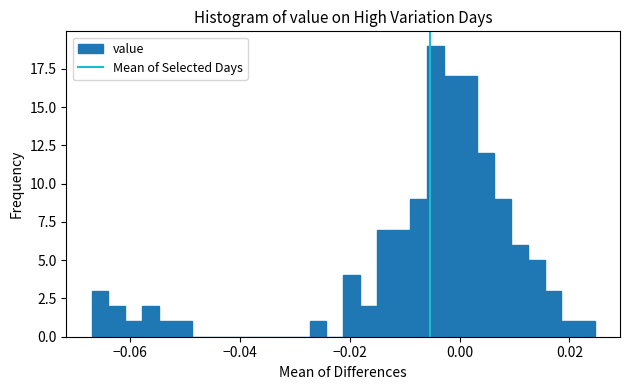

Around what value on the x-axis is the tallest bar? Give the approximate position of its centre, as read against the axis.

-0.004